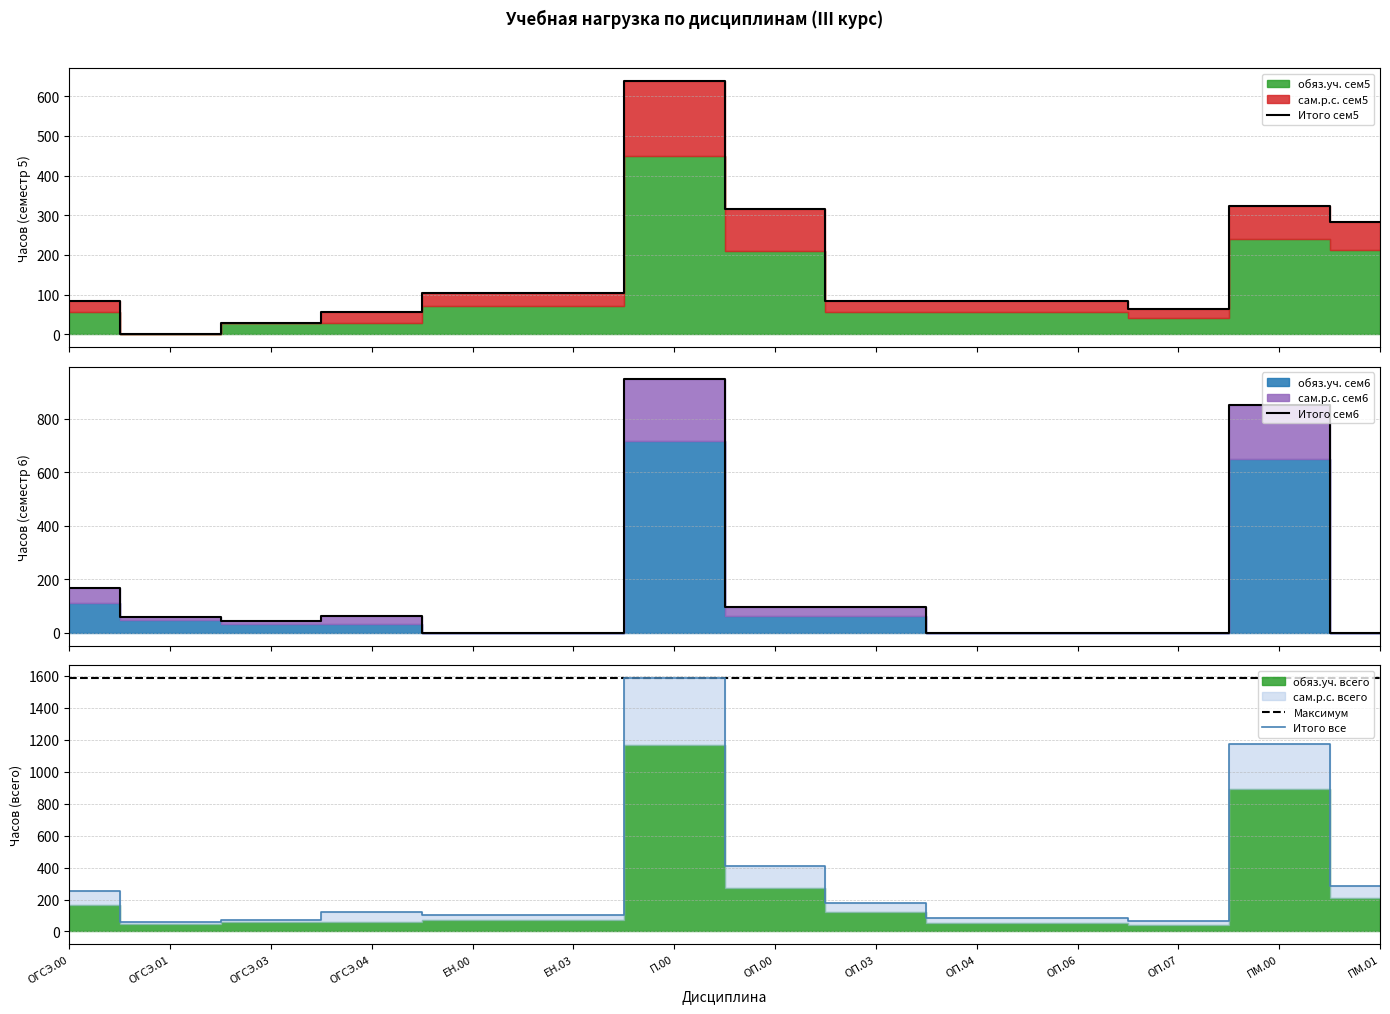

True or false: Итого все has more than 1 interior local peaks.

True